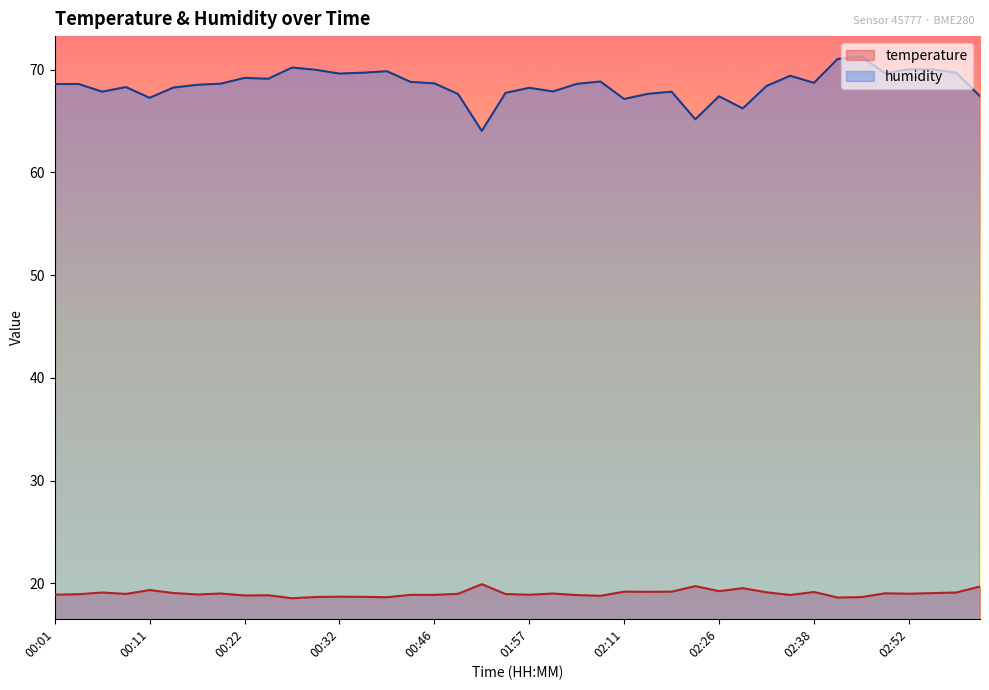

Reading left to right, list all the values displayed in this chart.

temperature: 18.9	18.9	19.1	19.0	19.3	19.1	18.9	19.0	18.8	18.8	18.5	18.7	18.7	18.7	18.6	18.9	18.9	19.0	19.9	18.9	18.9	19.0	18.9	18.8	19.2	19.2	19.2	19.7	19.2	19.5	19.1	18.9	19.1	18.6	18.6	19.0	19.0	19.0	19.1	19.7
humidity: 68.6	68.6	67.9	68.3	67.3	68.3	68.5	68.6	69.2	69.1	70.2	70.0	69.6	69.7	69.8	68.8	68.7	67.6	64.0	67.7	68.2	67.9	68.6	68.8	67.2	67.7	67.9	65.2	67.4	66.2	68.4	69.4	68.7	71.0	71.3	69.6	70.0	70.0	69.7	67.4